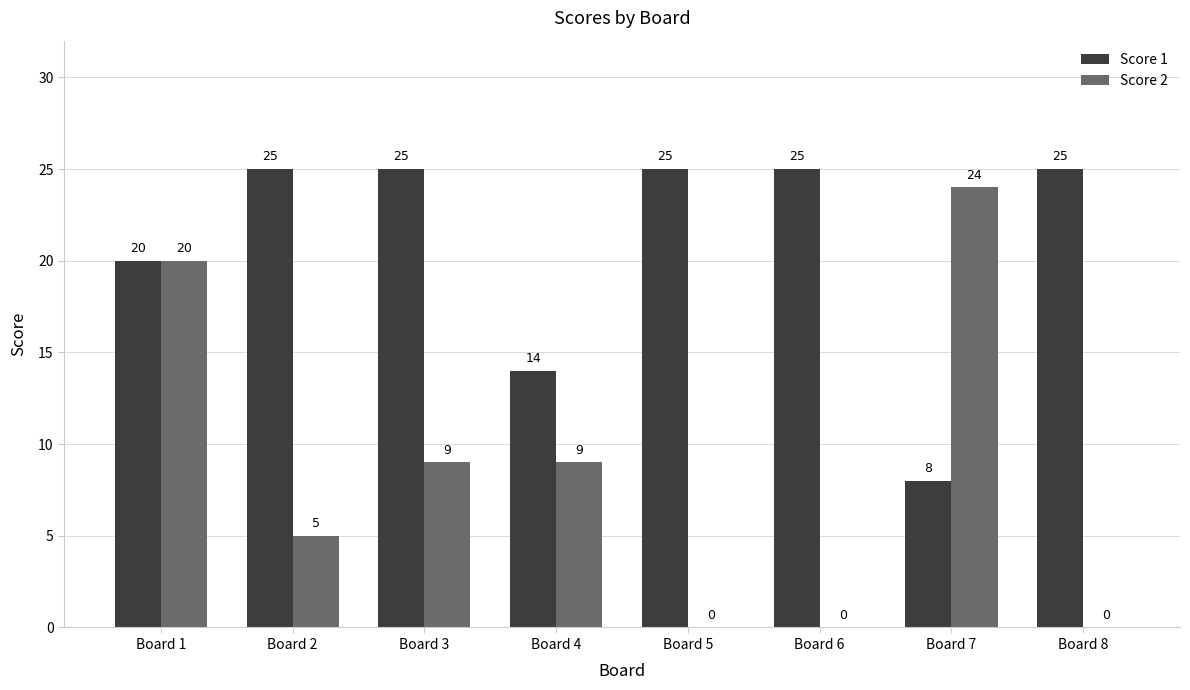

Which series has the widest spread of values?

Score 2